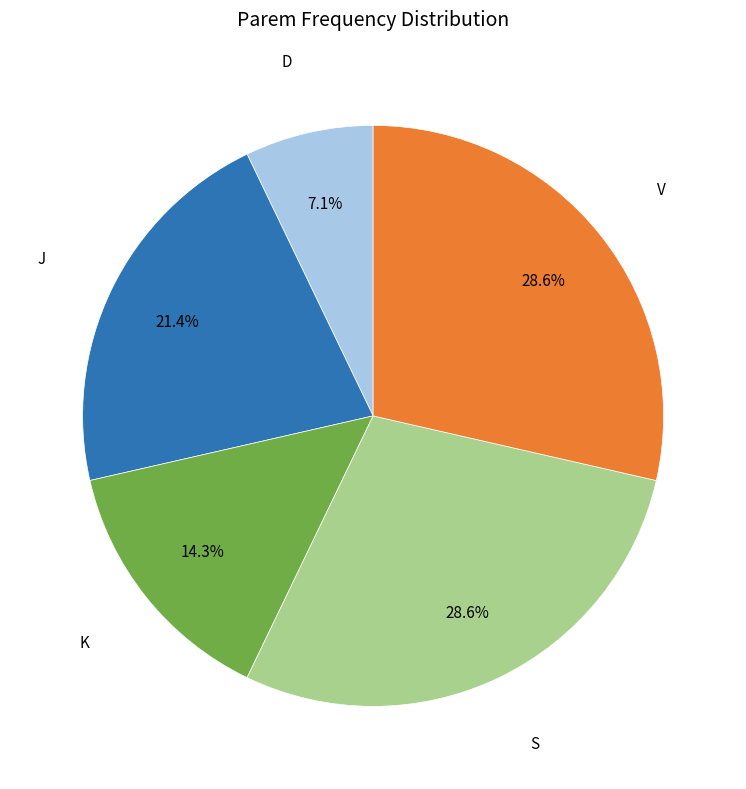

Is there a majority slice in this chart?

No